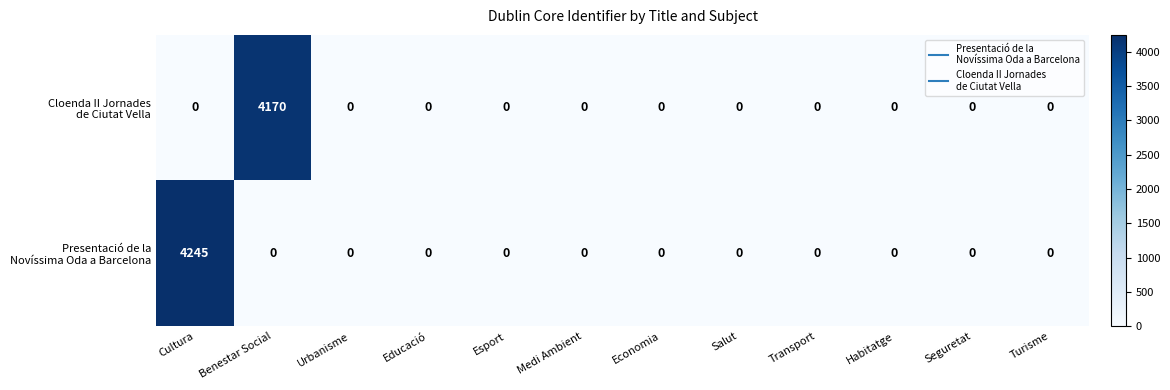

What is the maximum value shown in the chart?

4245